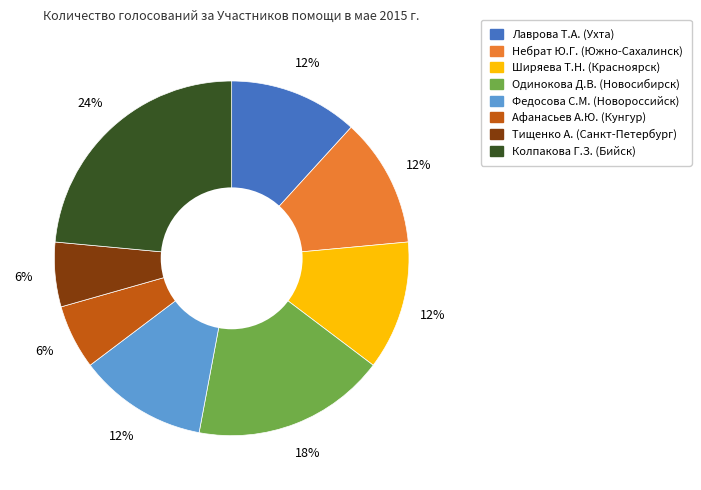

To the nearest percent, what is the average slice percentage?

12%